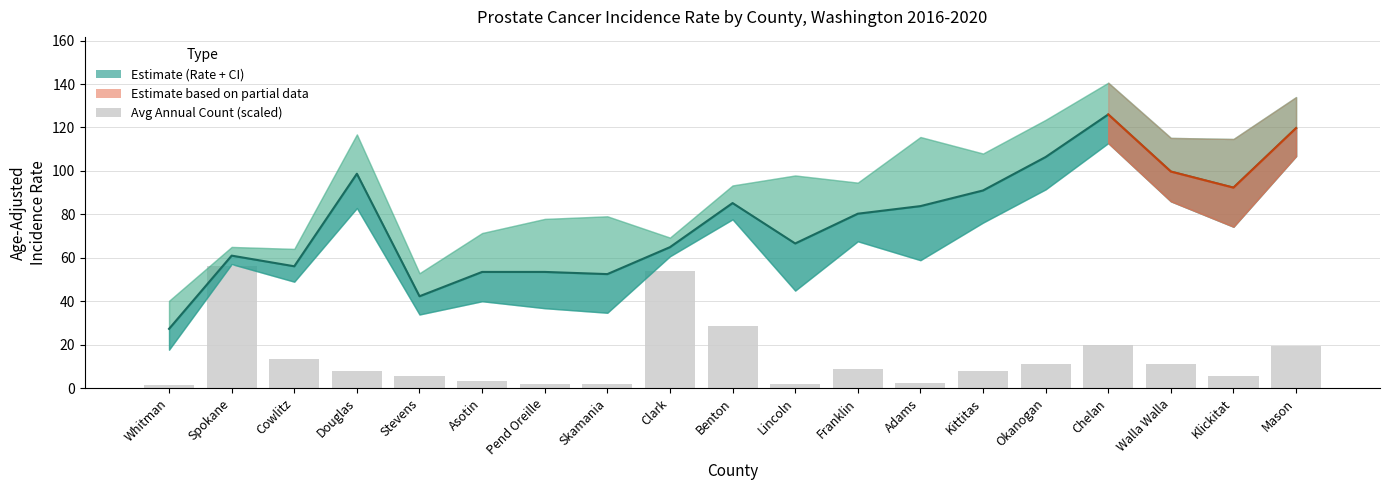

Where does the Avg Annual Count series first go above 7?

Spokane